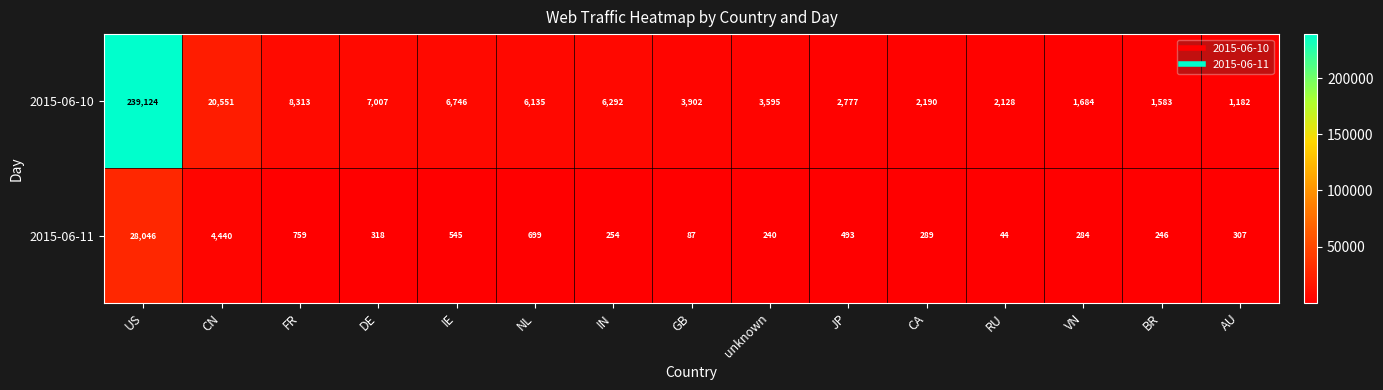

What is the total value across all series at CA?

2479